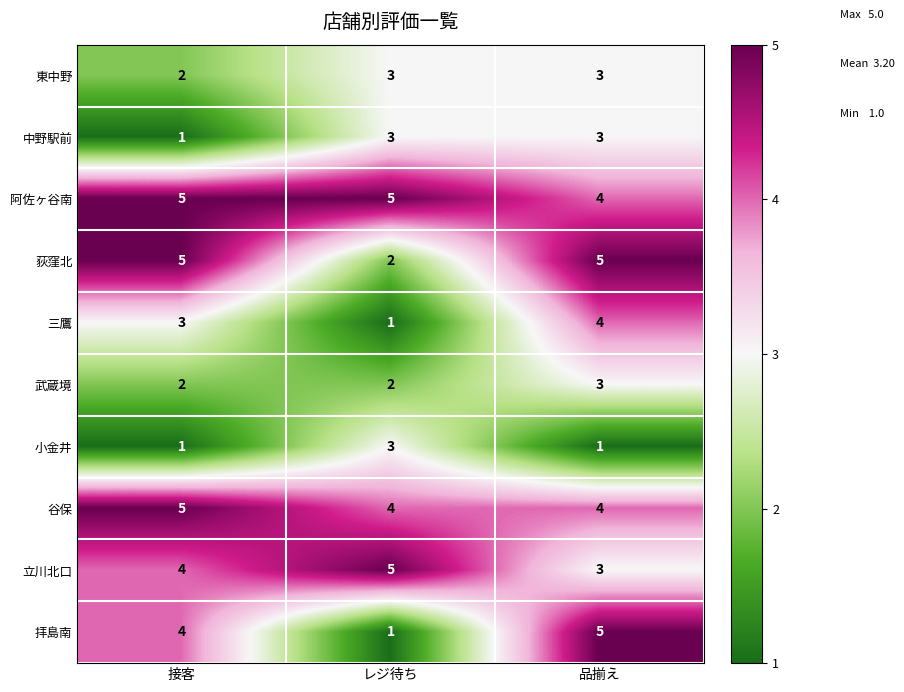

What is the maximum value shown in the chart?

5